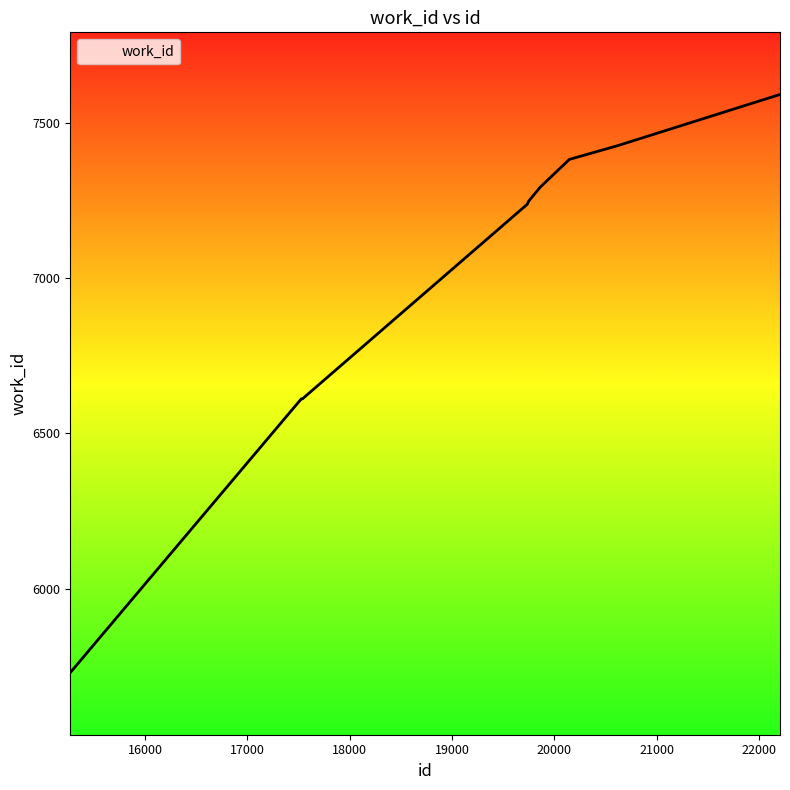

What is the maximum value shown in the chart?

7591